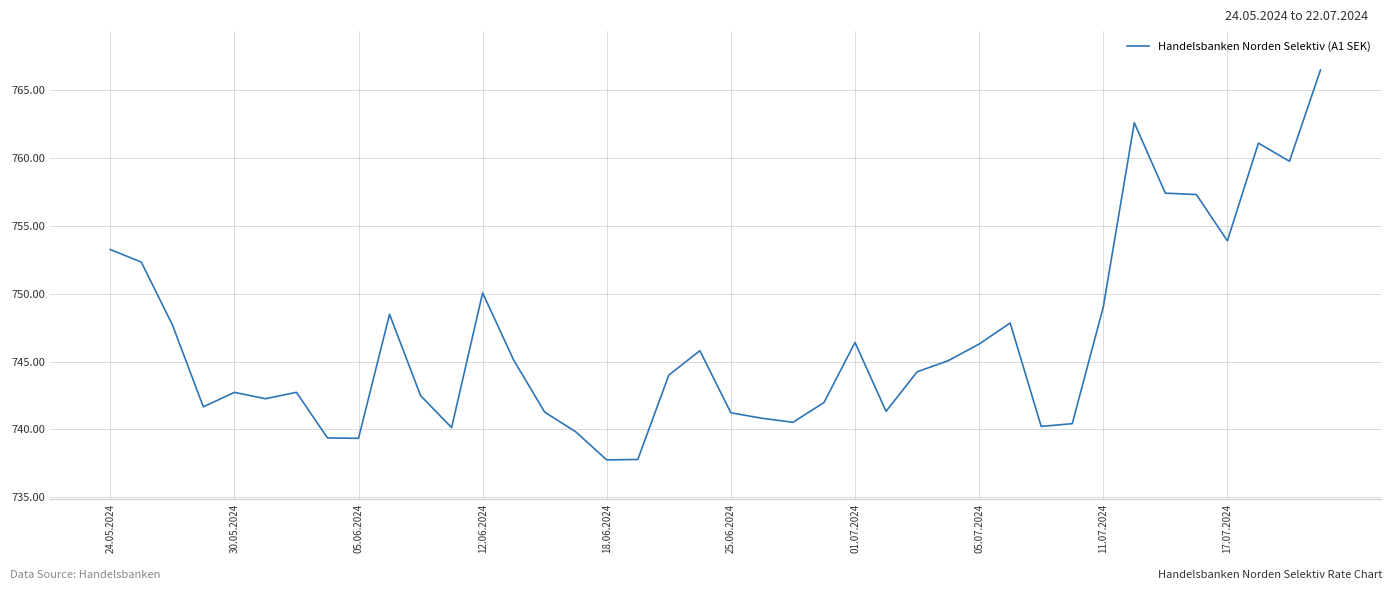

What is the minimum value shown in the chart?

737.8